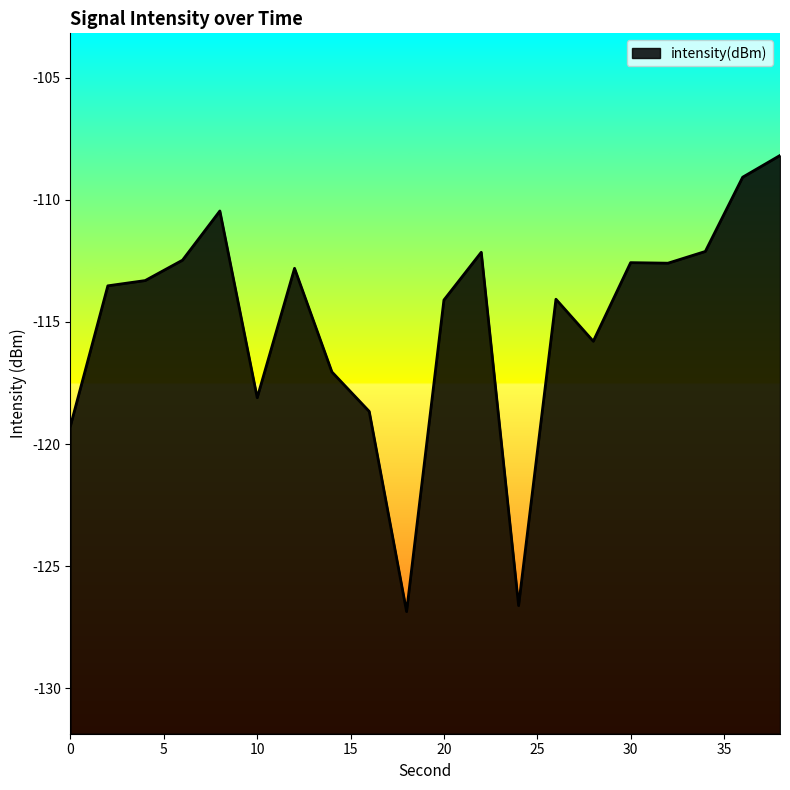

Does the chart have visible grid lines?

No